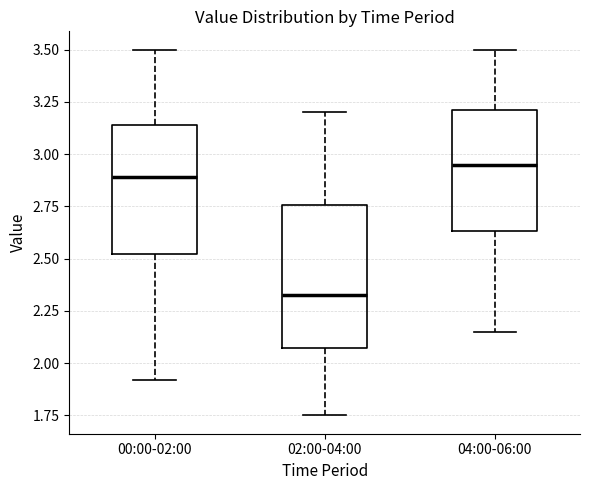

Which box has the highest median line?

04:00-06:00